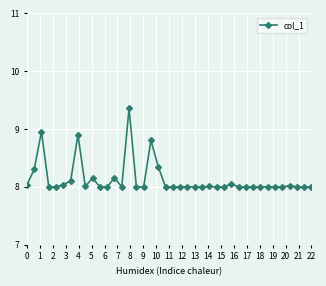

What is the sum of all values?

325.2